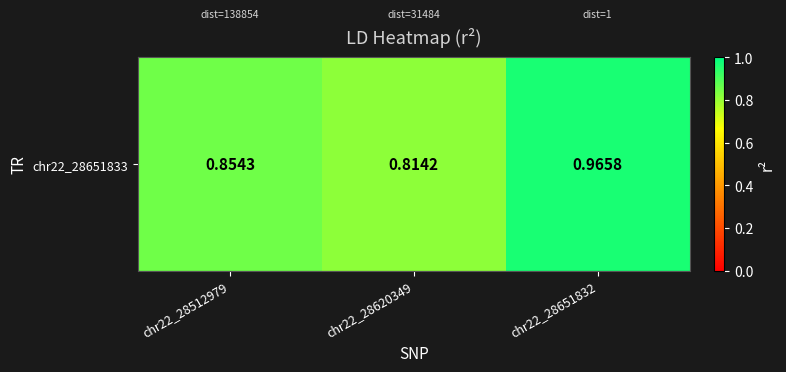

List the labels in order of value, largest first.

chr22_28651832, chr22_28512979, chr22_28620349